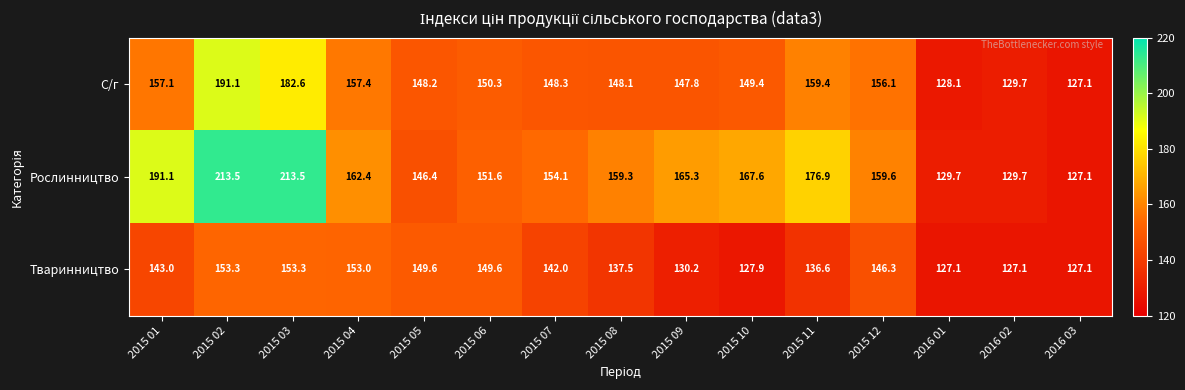

True or false: С/г has a value of 157.4 at 2015 04.

True